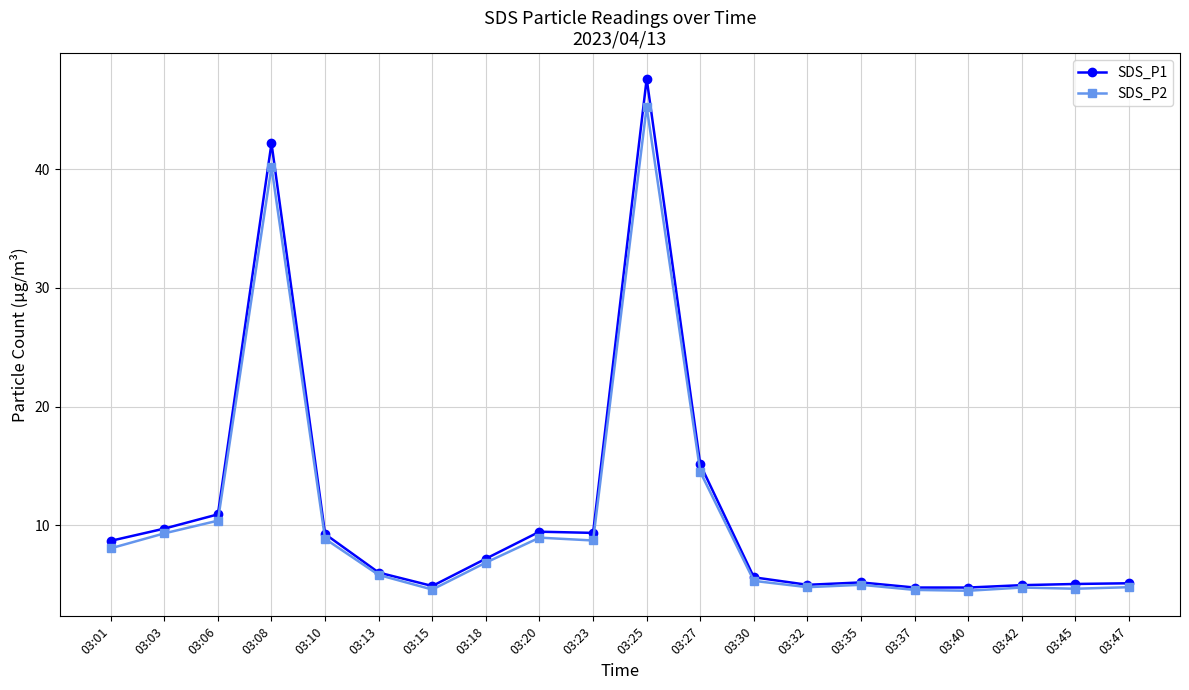

Between 03:18 and 03:32, which series saw the biggest shift?

SDS_P1